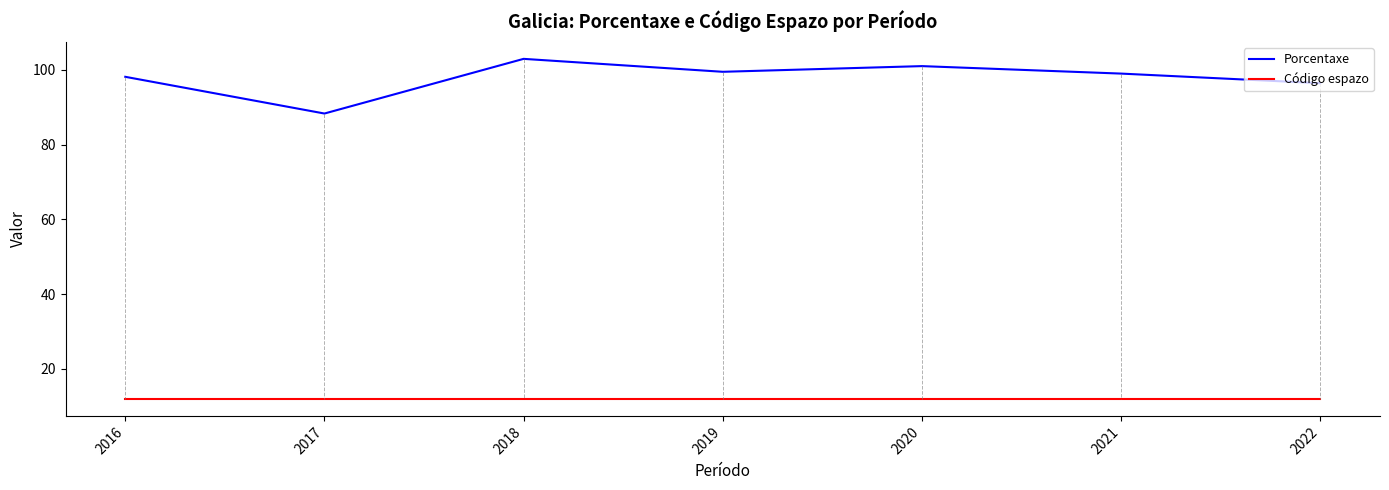

Which series has the largest range (max minus min)?

Porcentaxe